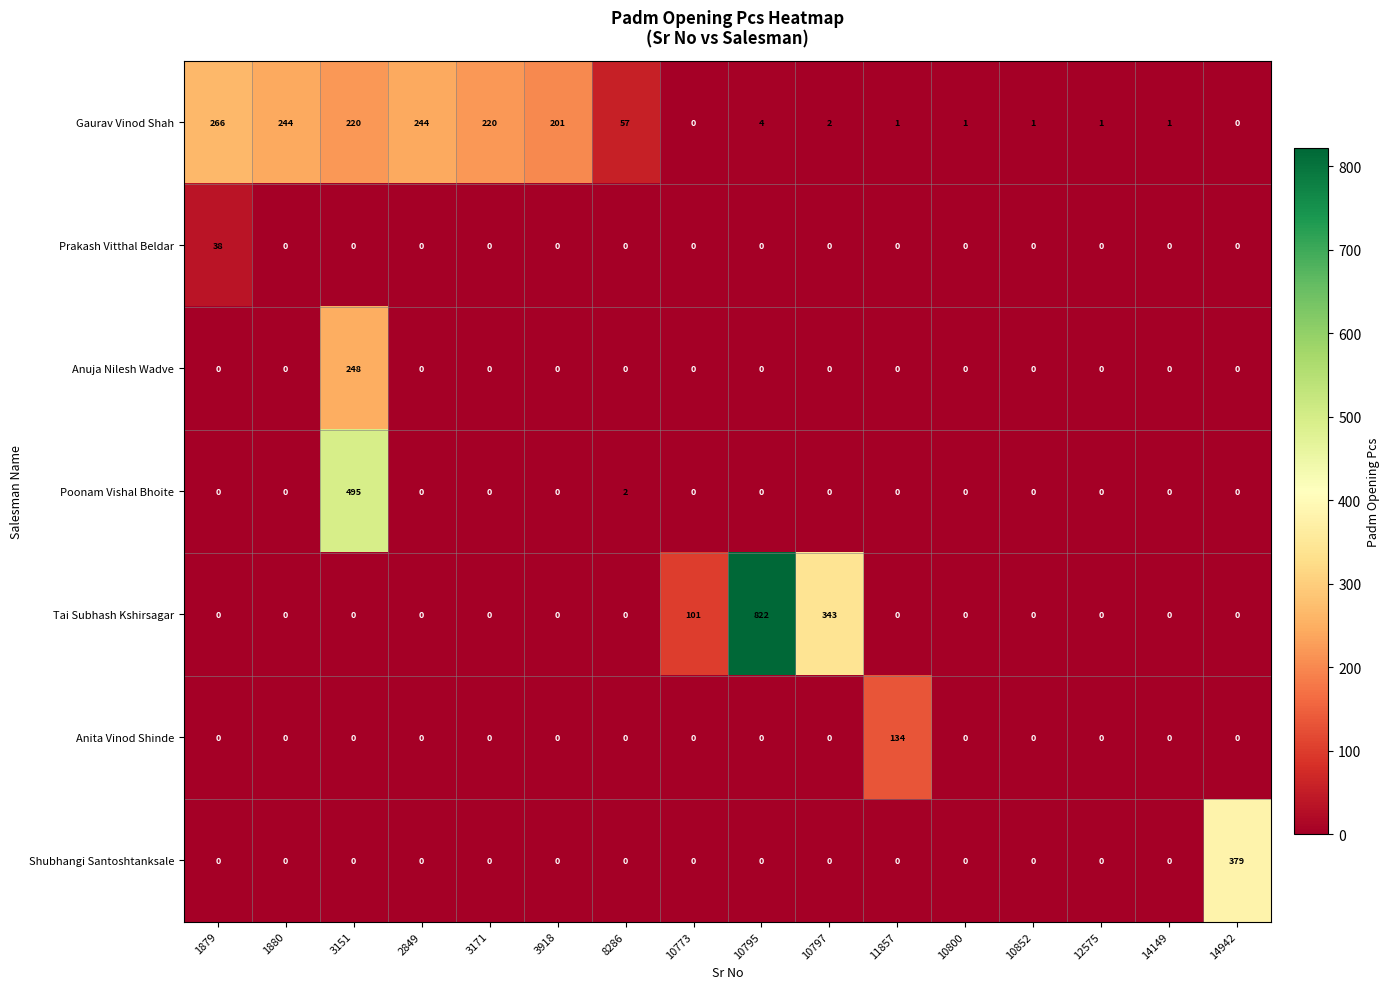

Which series has the largest total across all categories?

Gaurav Vinod Shah